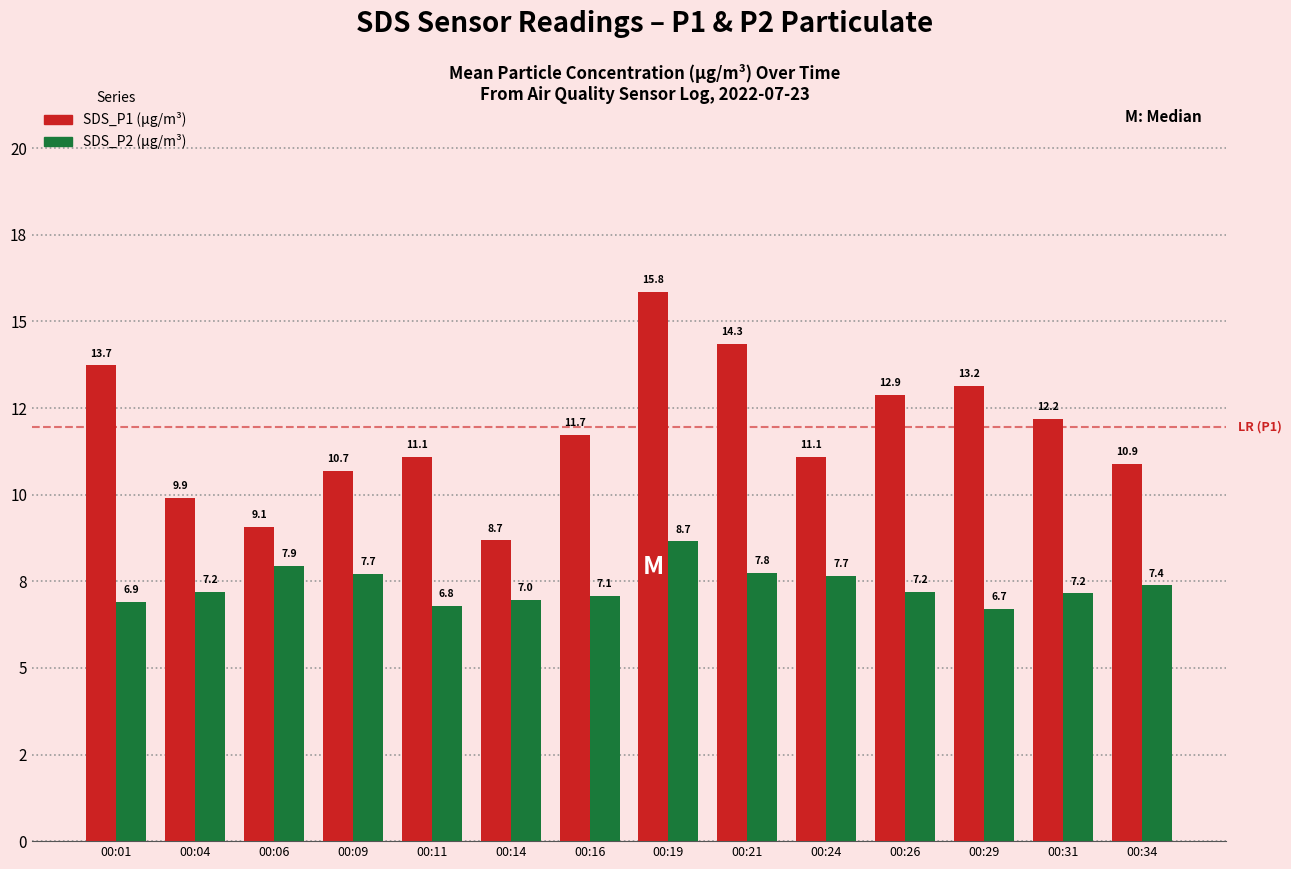

Are the bars grouped side by side (vs. stacked)?

Yes